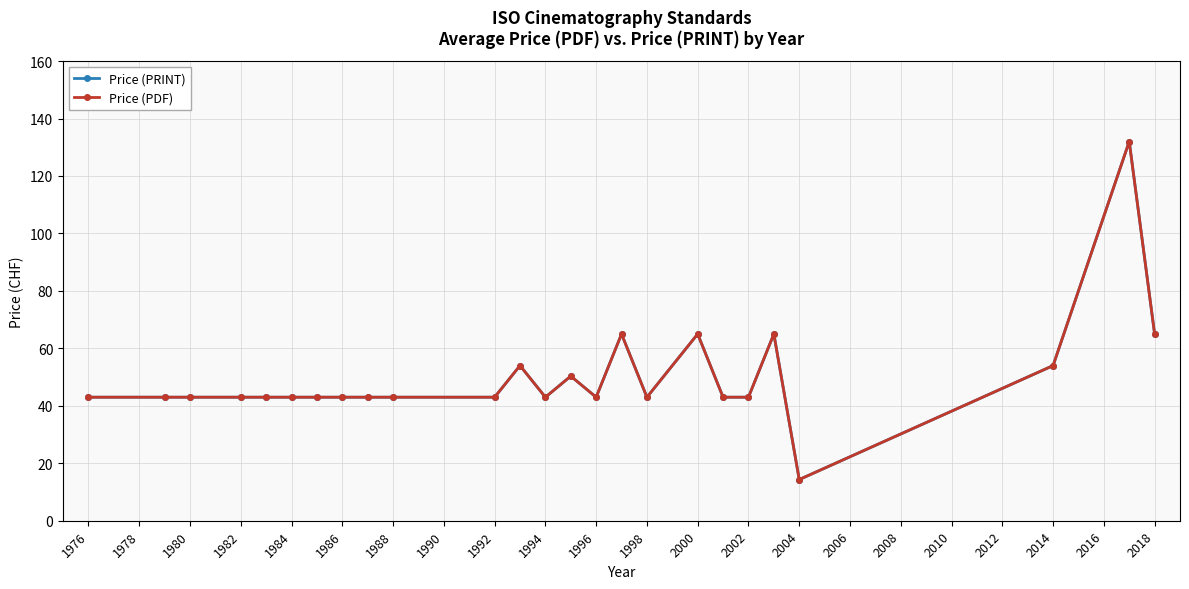

At how many categories does at least one series exceed 22?

24